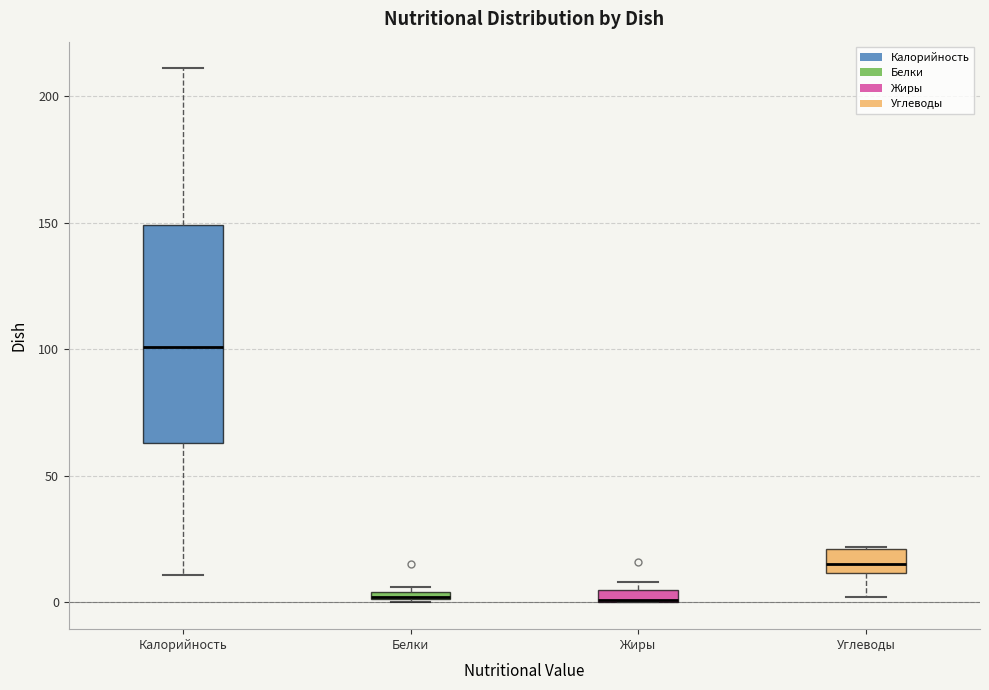

Which box is the tallest, from its lower edge to its upper edge?

Калорийность